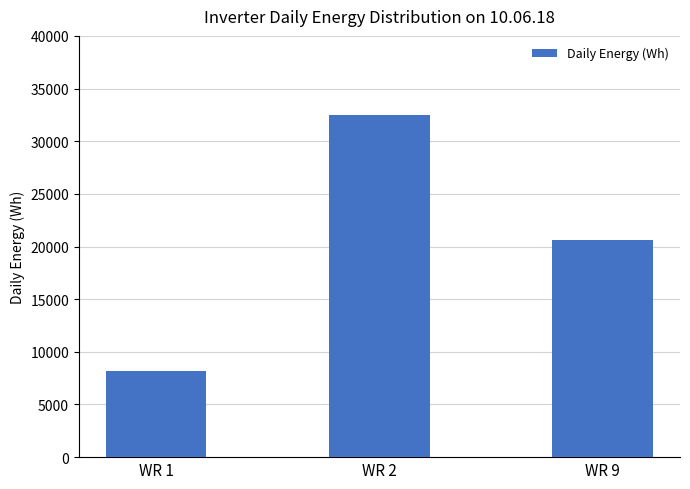

What is the sum of the values at WR 2 and WR 1?

40731